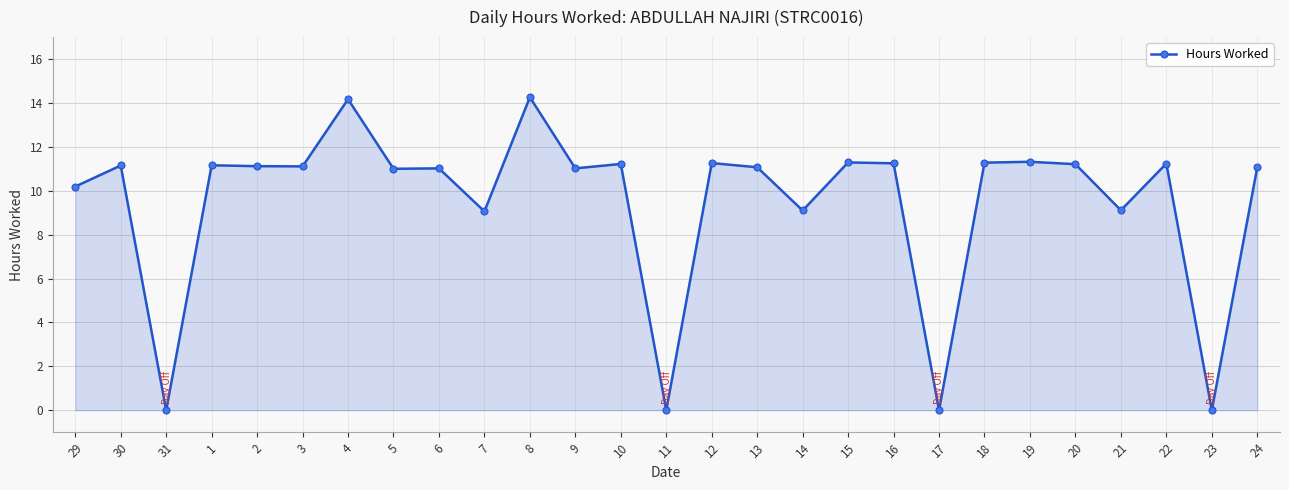

At which category does the data reach its first local peak?

30